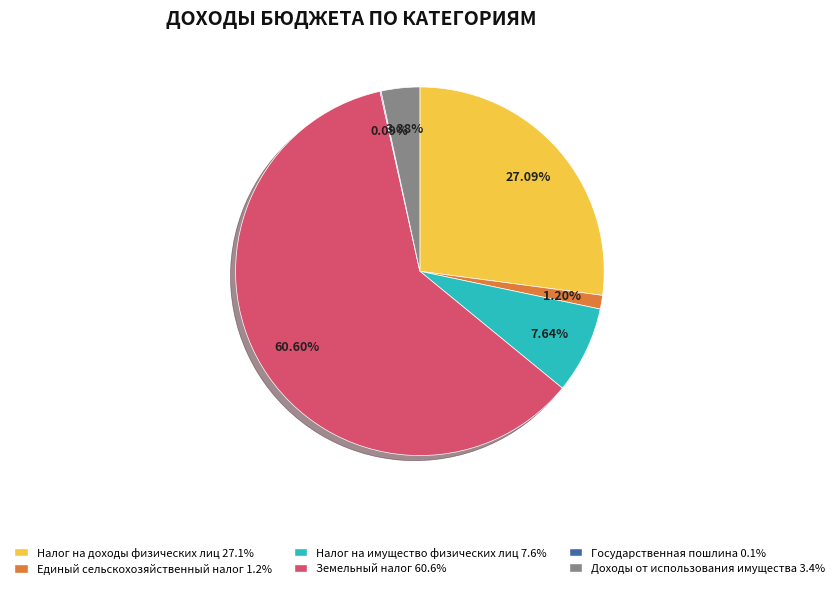

Is there any slice that represents more than half of the pie?

Yes